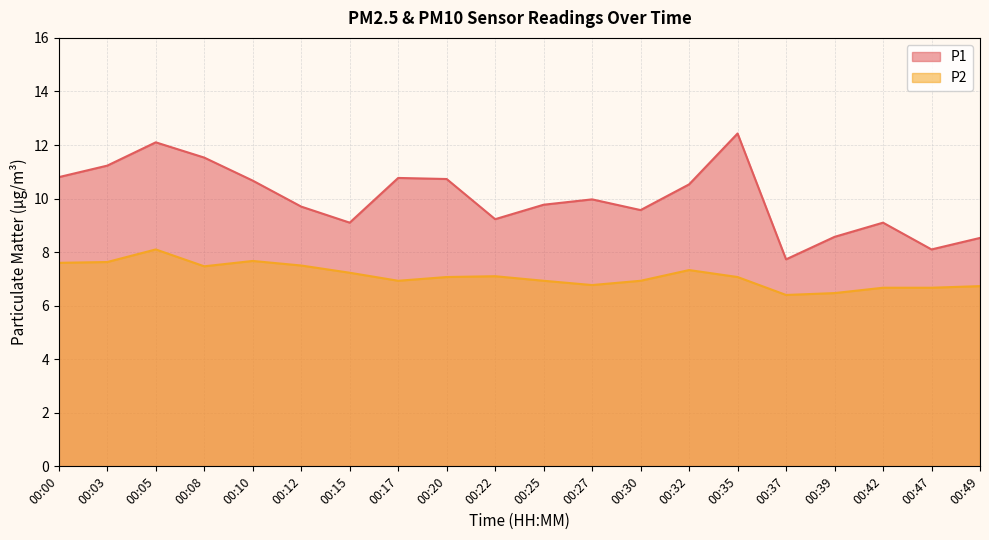

True or false: P1 has more than 1 points higher than both neighbors.

True